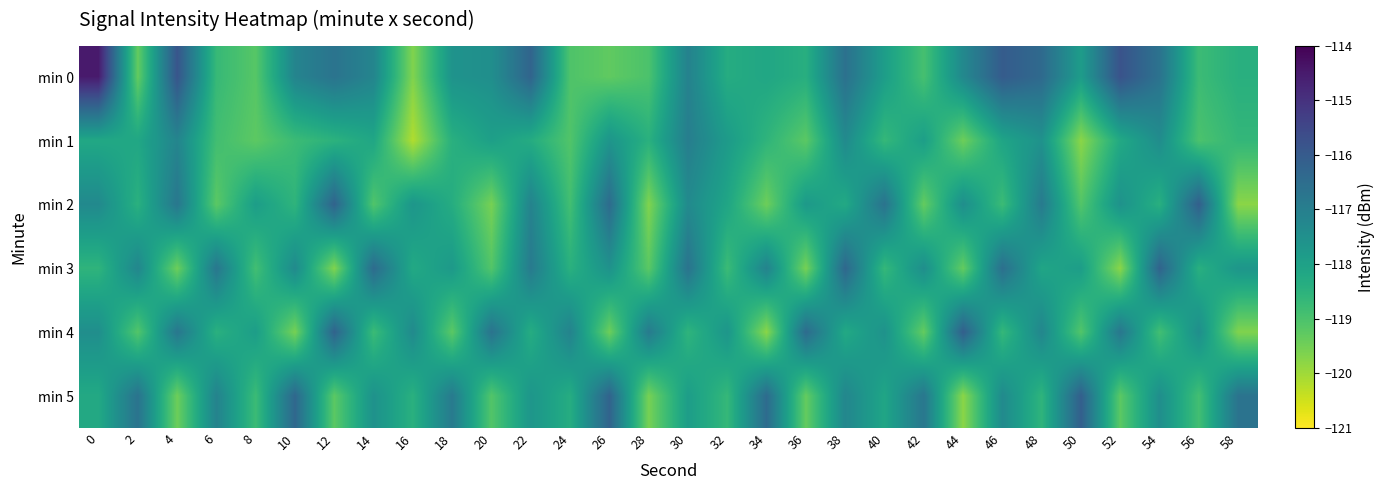

Which series has the largest total across all categories?

min 0